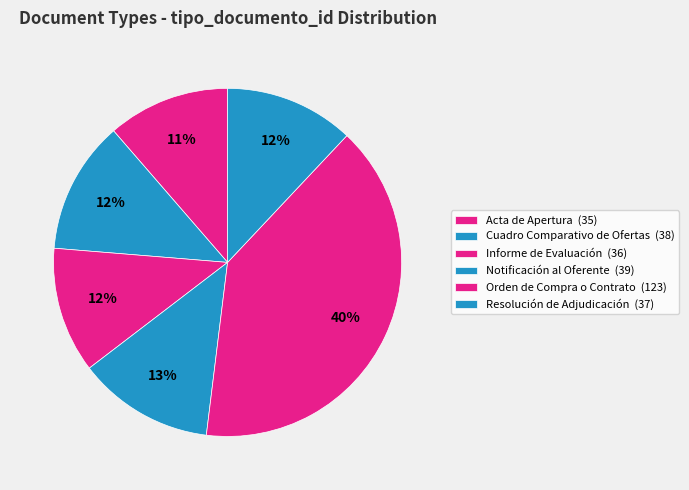

How much of the chart is everything except Cuadro Comparativo de Ofertas?

87.7%